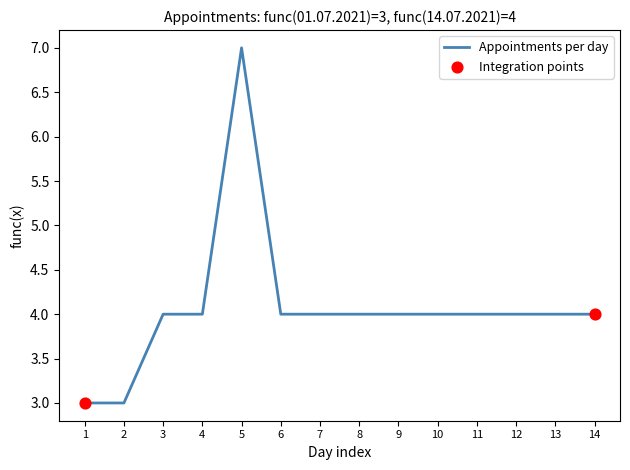

Between 5 and 13, which is larger?

5